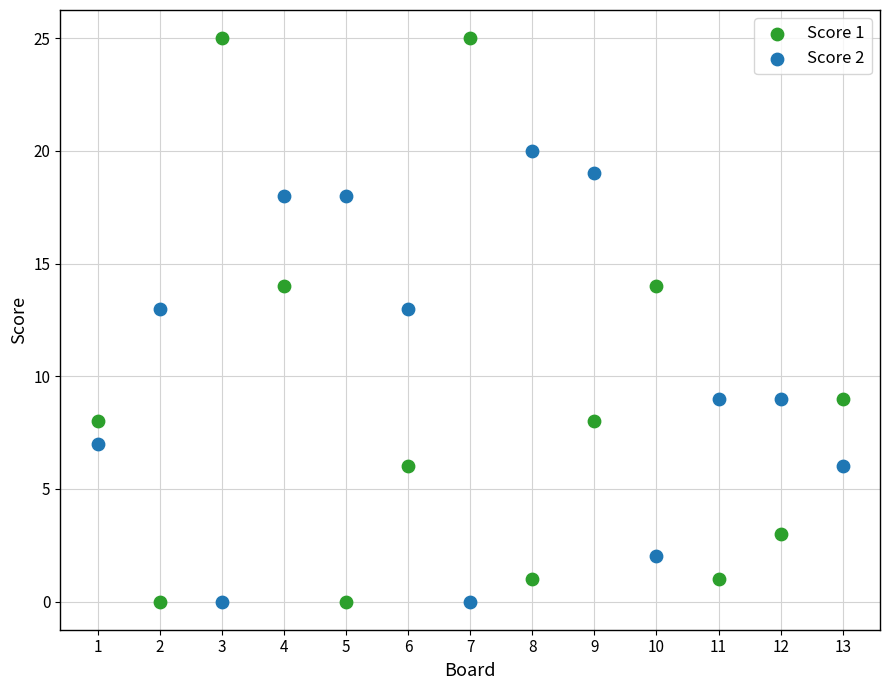

Across all data points, what is the range of Y values (max minus min)?

25